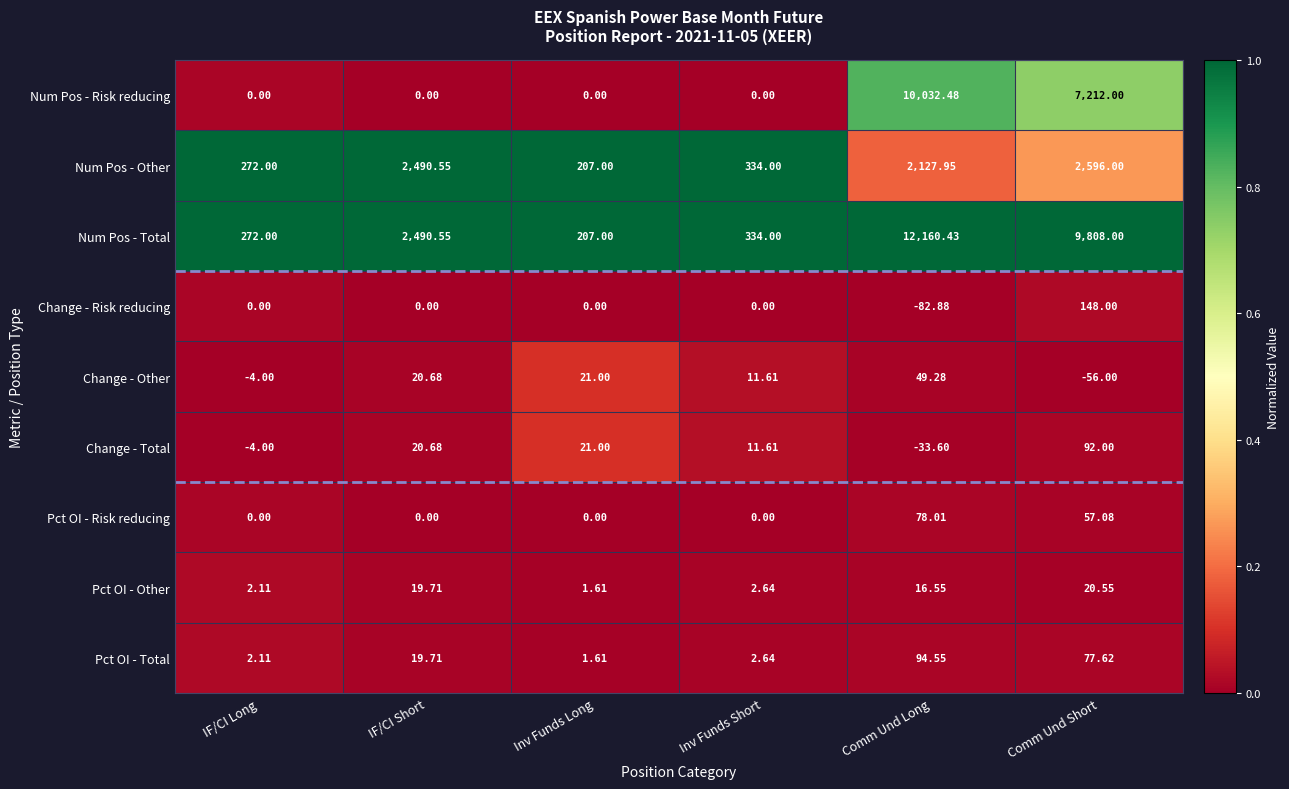

Rank the series by their maximum value, from lowest to highest.

Pct OI - Other, Change - Other, Pct OI - Risk reducing, Change - Total, Pct OI - Total, Change - Risk reducing, Num Pos - Other, Num Pos - Risk reducing, Num Pos - Total